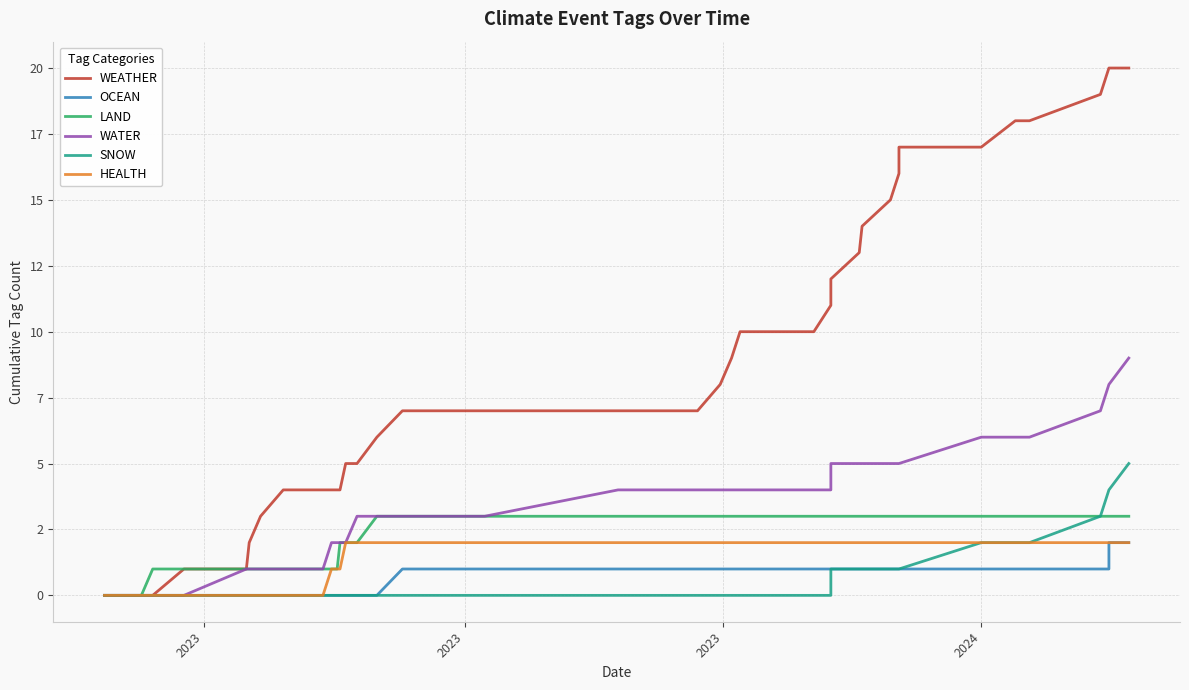

Which series has the largest total across all categories?

WEATHER